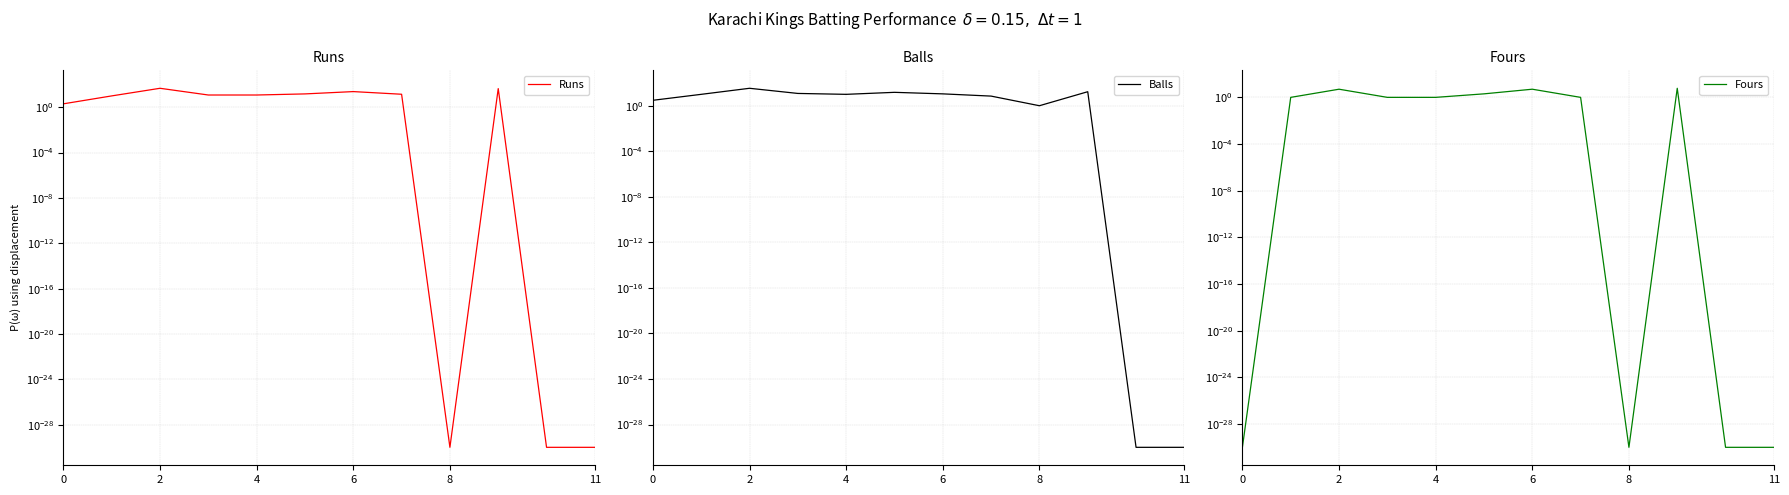

Which series changed the most between 2 and 11?

Runs